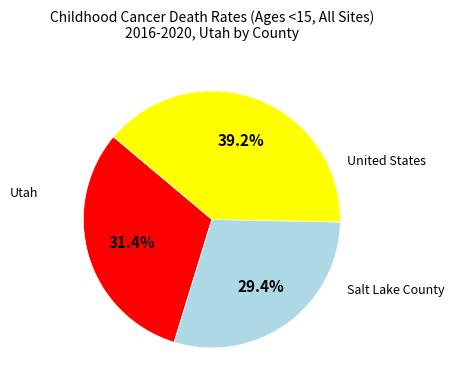

Which slice is the smallest?

Salt Lake County